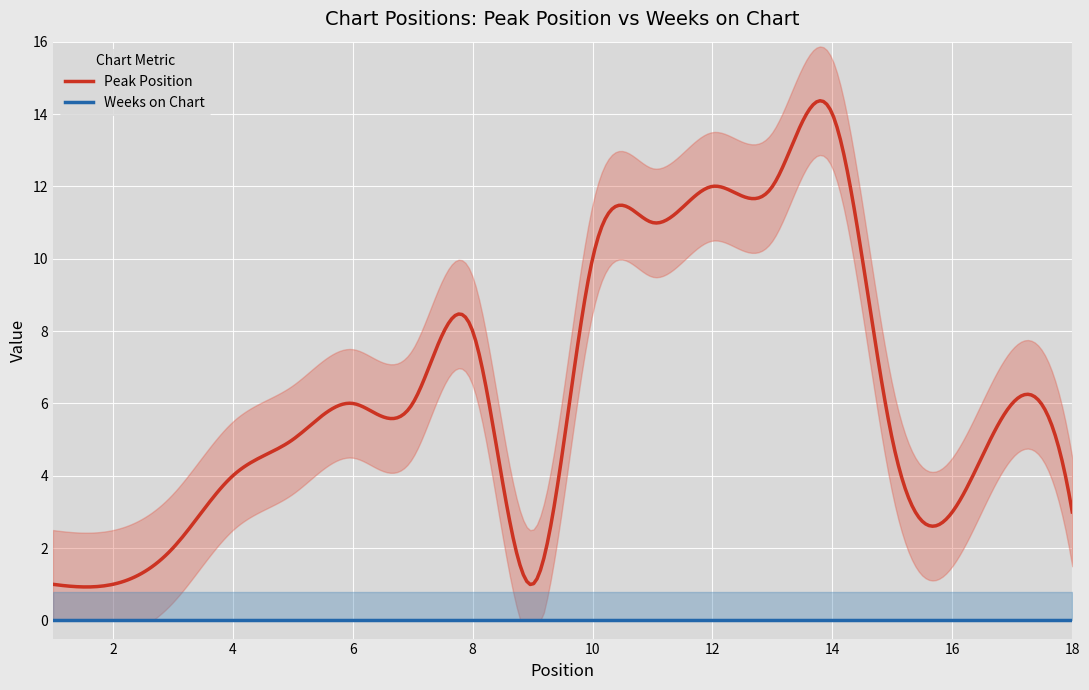

Which has a higher value, 5 or 7?

7